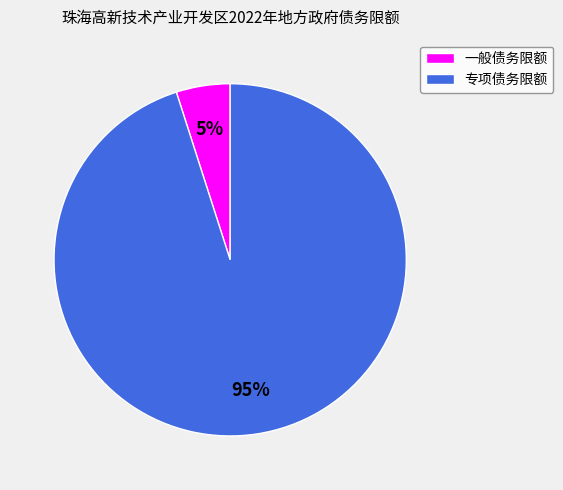

The 一般债务限额 slice represents 14% of the pie. True or false?

False